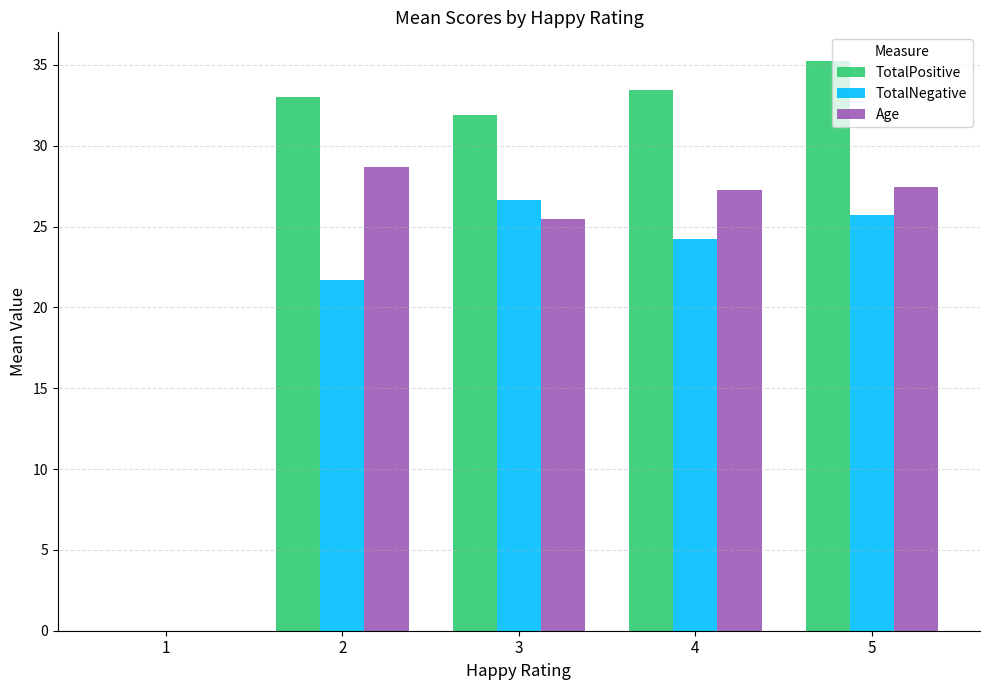

Where is Age nearest to the value 14?

3